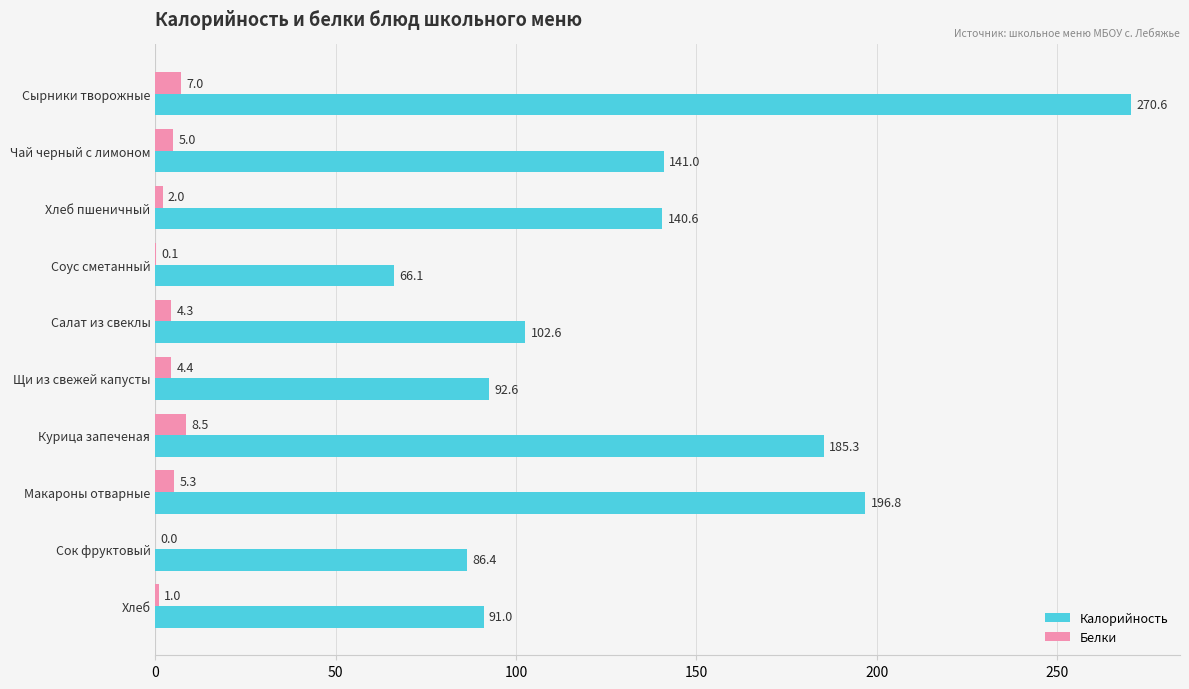

What is the maximum value for Калорийность?

270.6